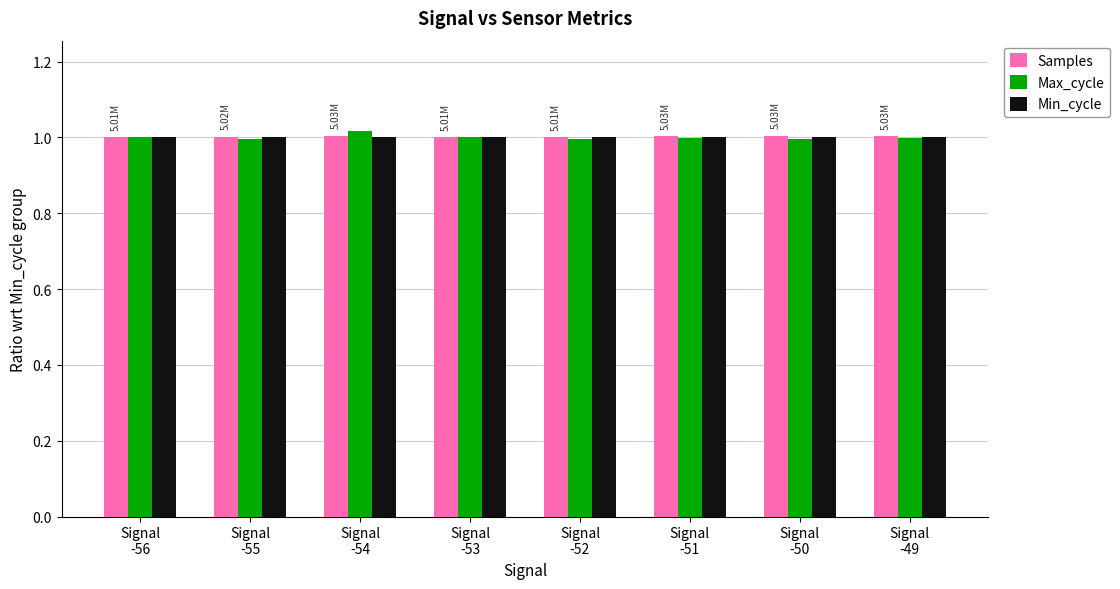

True or false: Max_cycle has a value of 1.0 at Signal
-54.

True